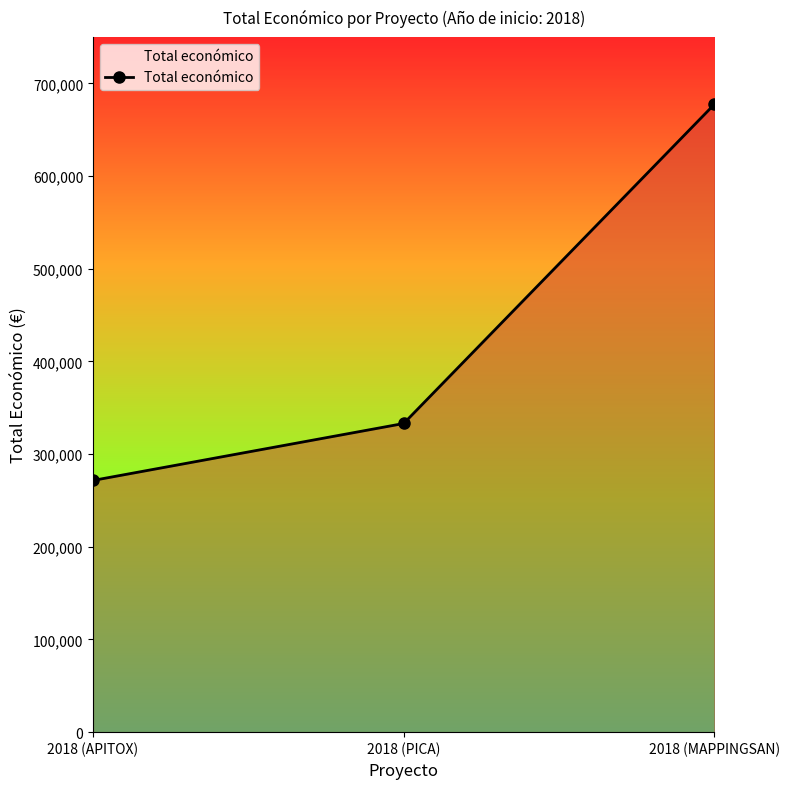

How many lines are shown in the chart?

1